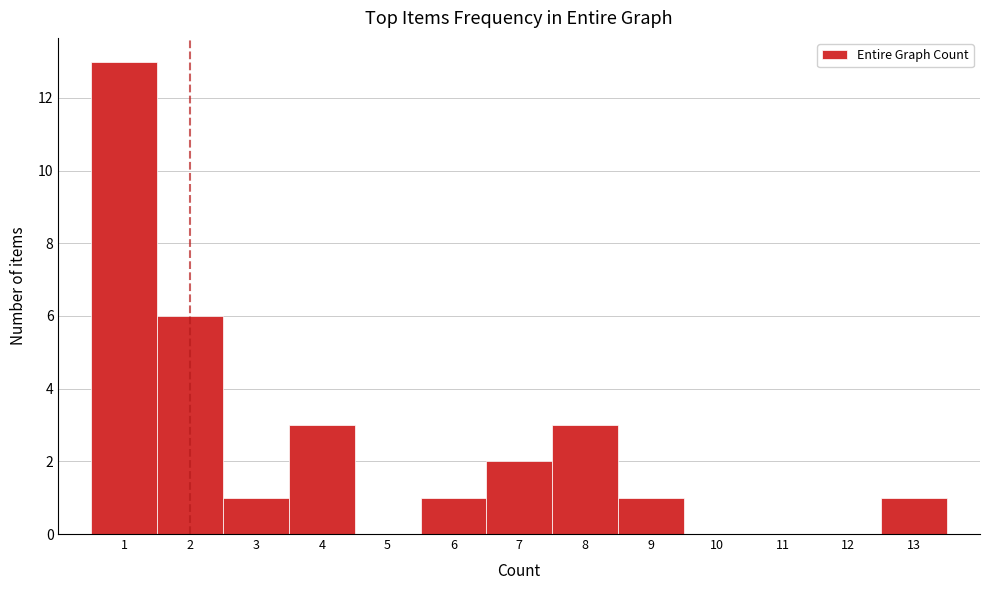

Reading left to right, list every bar in this chart as the range it spans on the x-axis followed by its height. The values are not printed on the chart, so give them approximately, as read against the axis.

0.5 to 1.5: 13
1.5 to 2.5: 6
2.5 to 3.5: 1
3.5 to 4.5: 3
4.5 to 5.5: 0
5.5 to 6.5: 1
6.5 to 7.5: 2
7.5 to 8.5: 3
8.5 to 9.5: 1
9.5 to 10.5: 0
10.5 to 11.5: 0
11.5 to 12.5: 0
12.5 to 13.5: 1